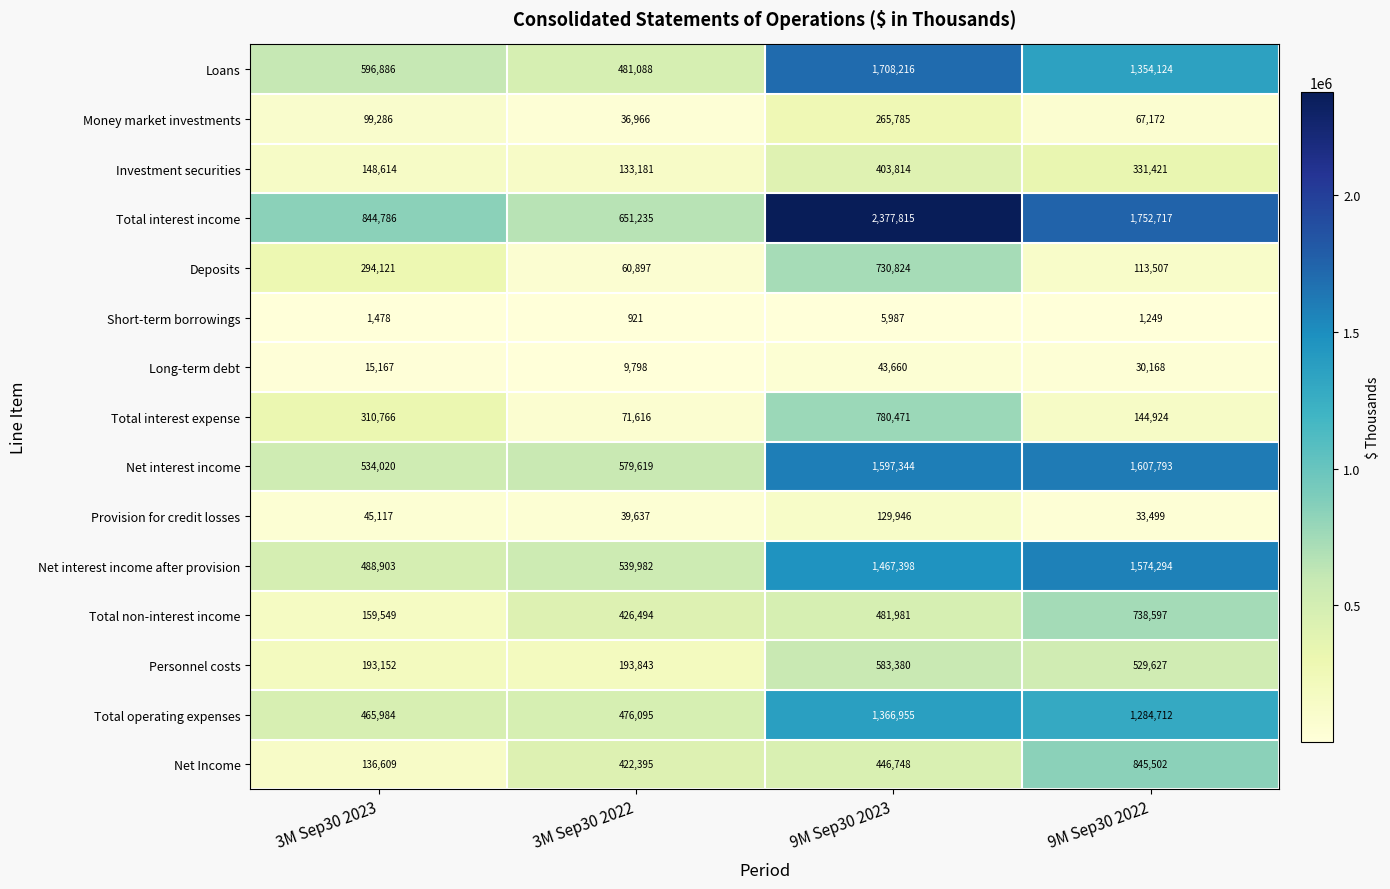

What is the total value across all series at 3M Sep30 2022?

4123767